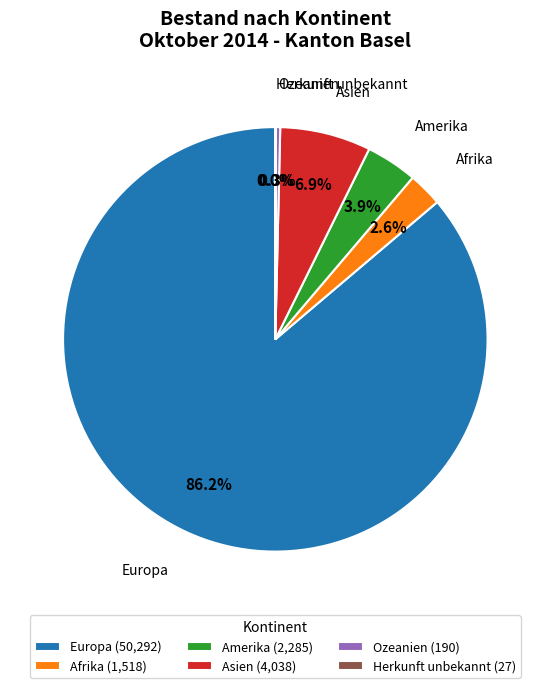

Does any single category account for the majority?

Yes